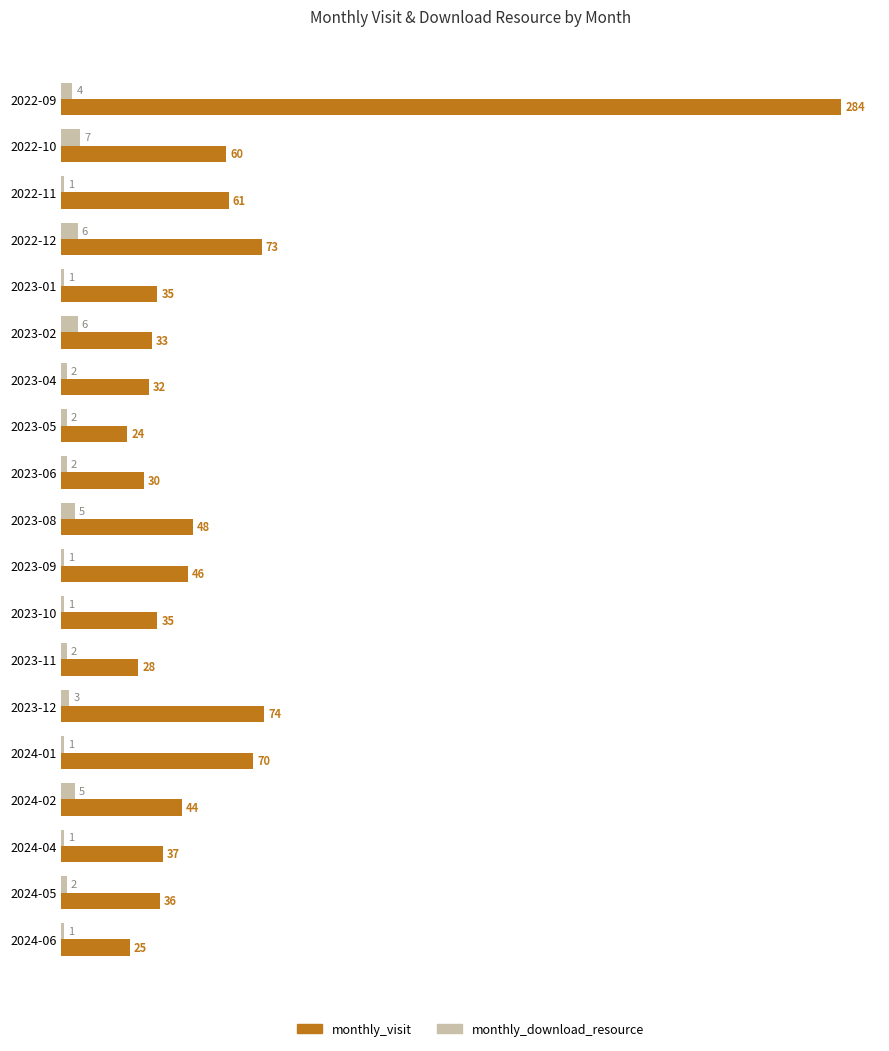

What is the sum of all monthly_download_resource values?

53